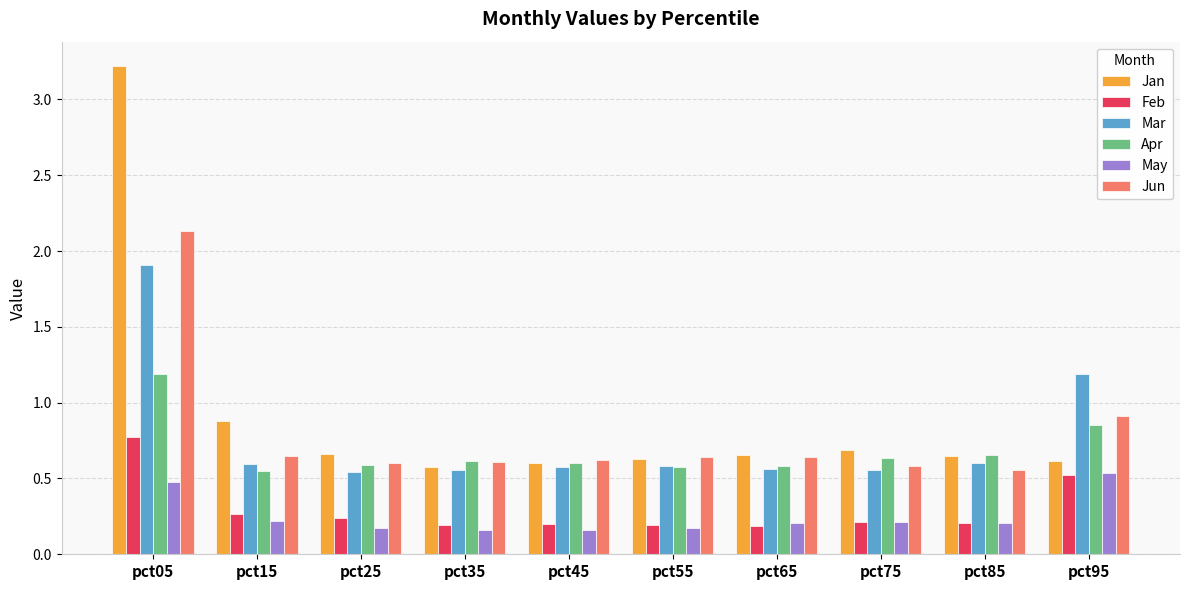

List the series in order of their peak value, highest first.

Jan, Jun, Mar, Apr, Feb, May